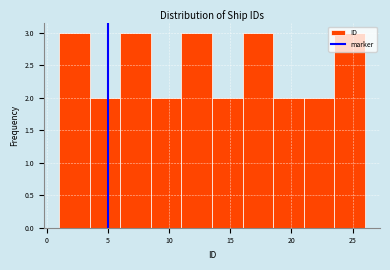

How tall is the bar that spans 16.0 to 18.5 on the x-axis? The values are not printed on the chart, so give them approximately, as read against the axis.

3